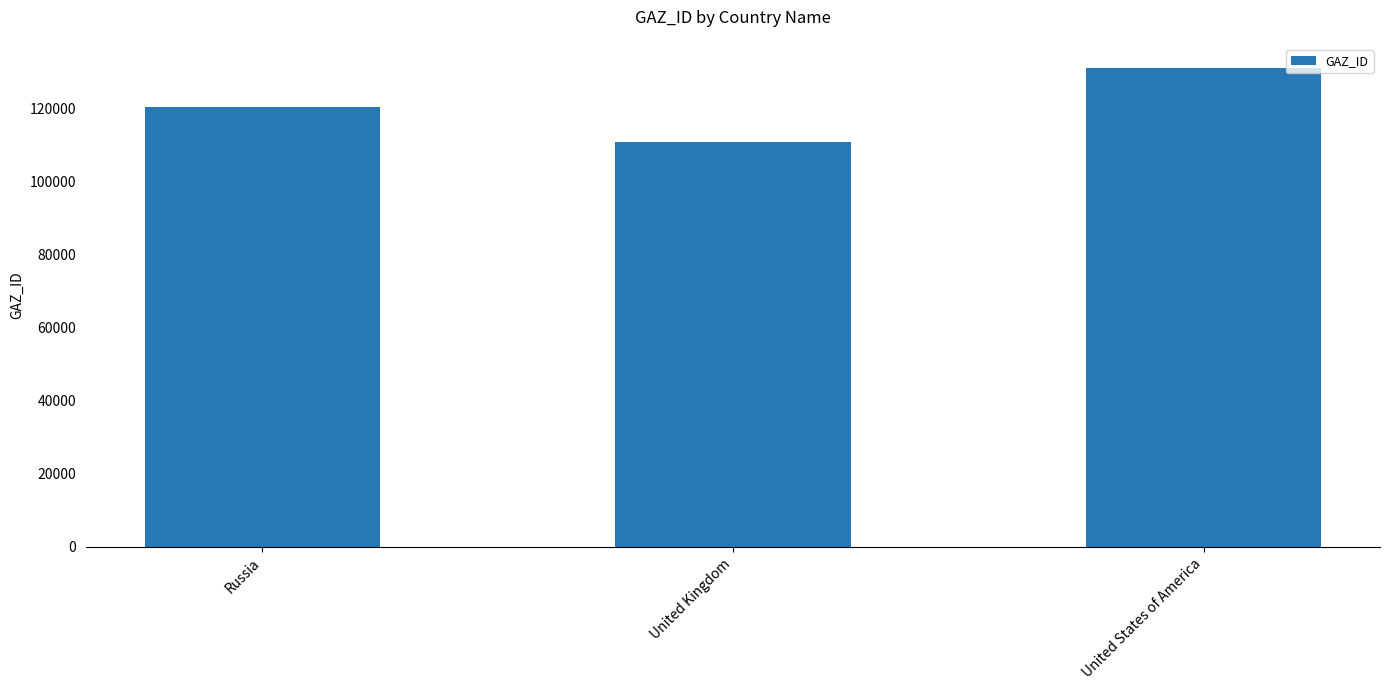

What position from the right is Russia?

3